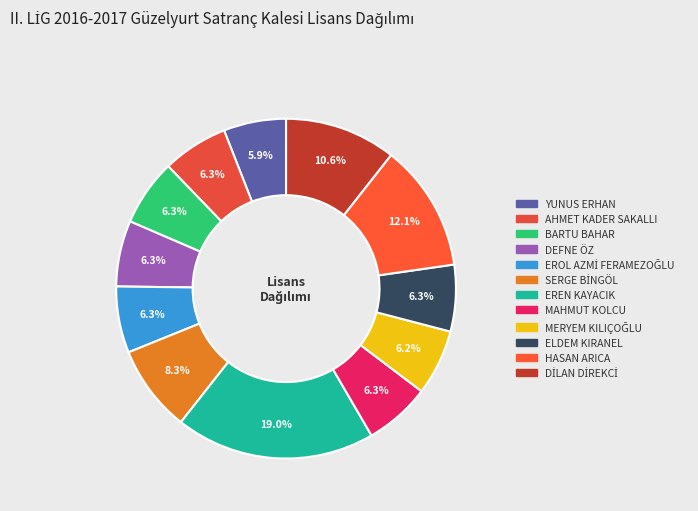

What percentage is the YUNUS ERHAN slice, to the nearest percent?

6%